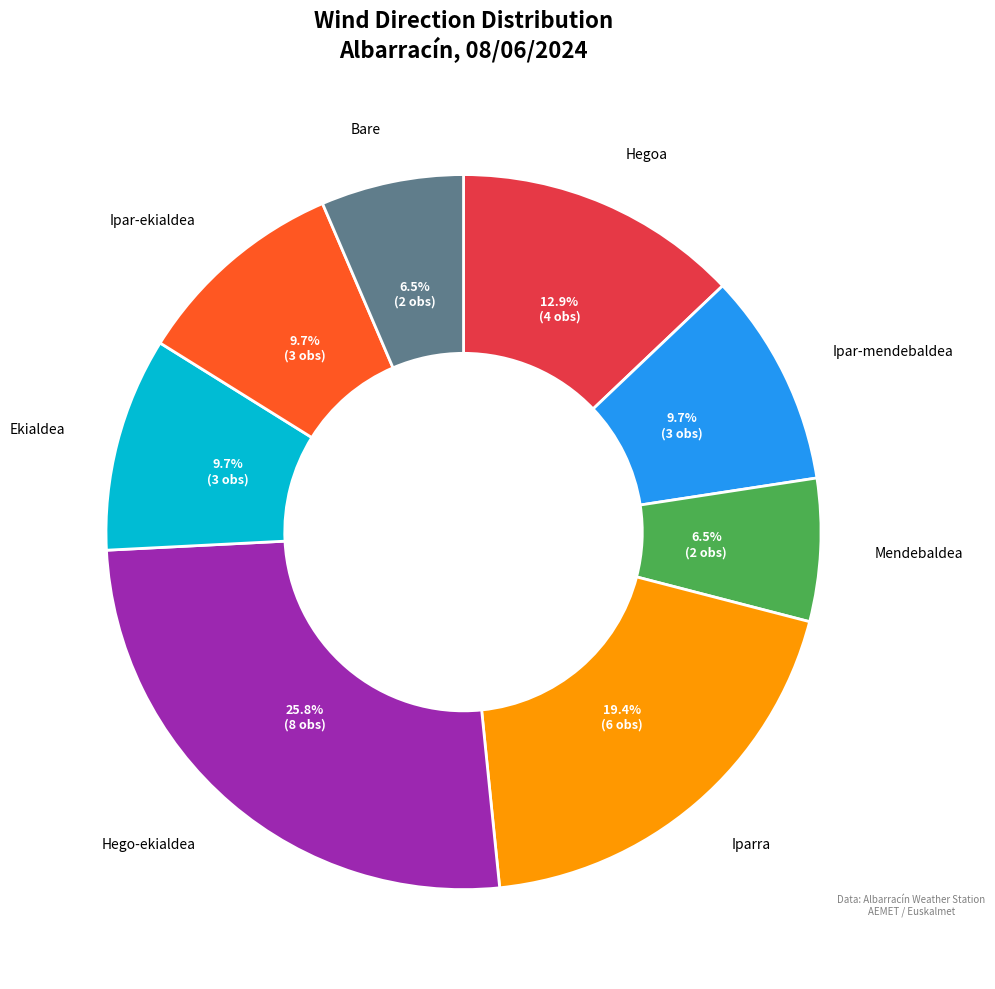

Is there any slice that represents more than half of the pie?

No